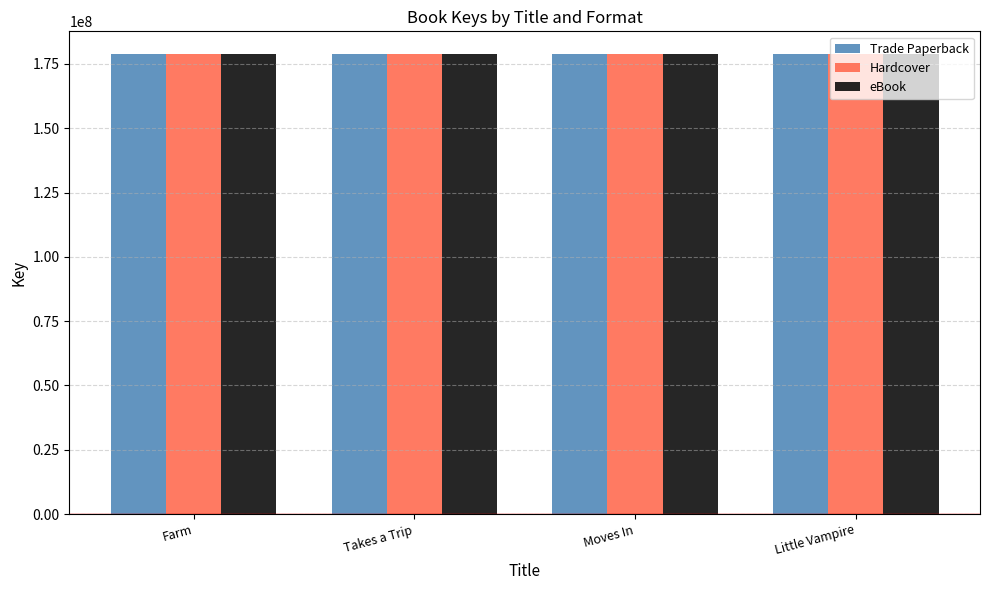

What is the total value across all series at Farm?

536257770